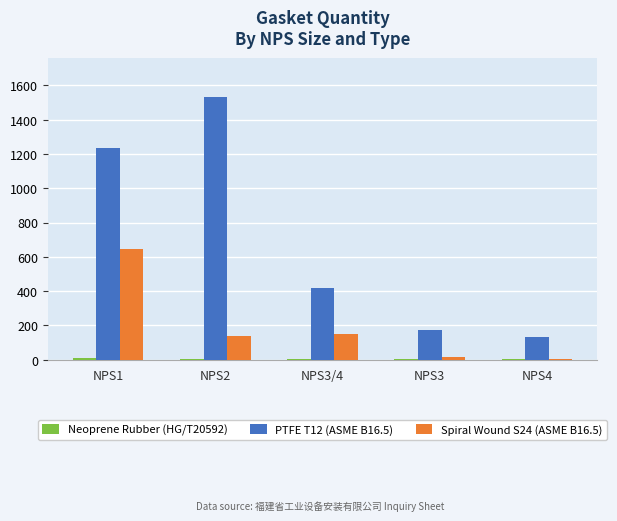

What is the greatest value displayed?

1531